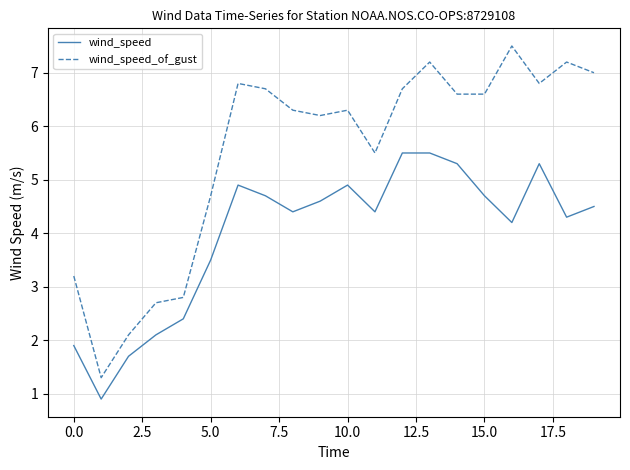

Which series has the largest range (max minus min)?

wind_speed_of_gust